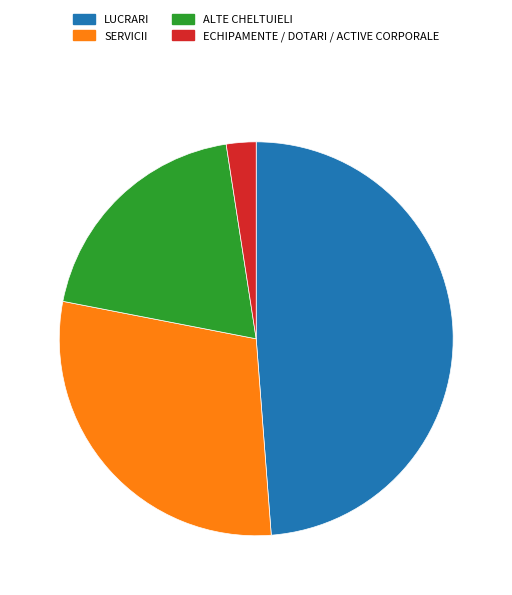

How many segments does this pie chart have?

4